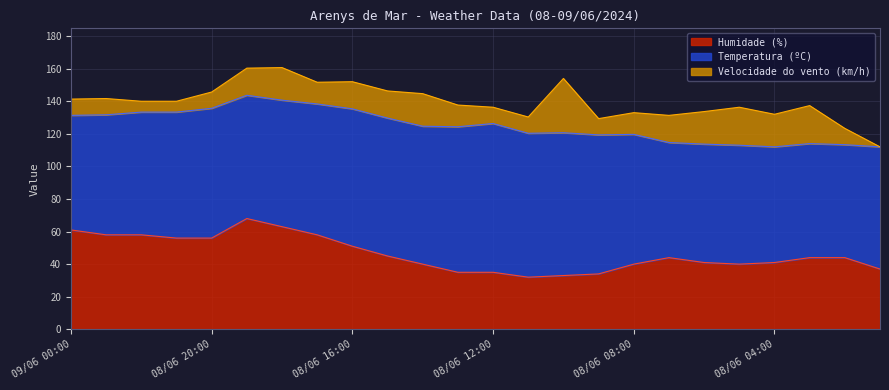

True or false: Humidade (%) has a value of 19.7 at 08/06 16:00.

False